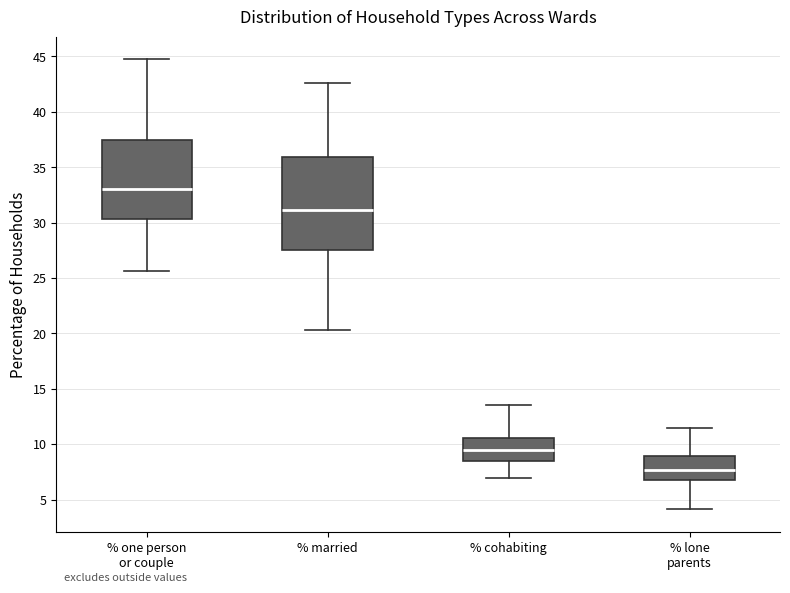

Which box's median line is the lowest?

% lone parents